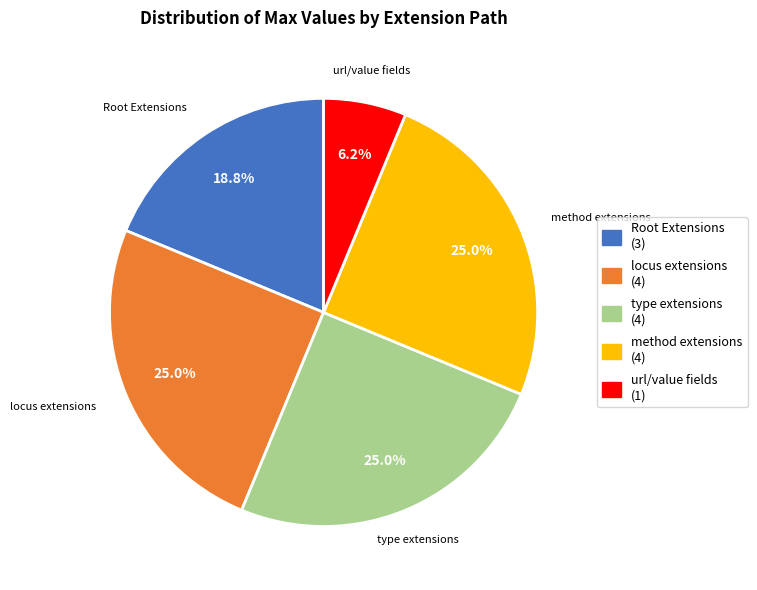

How many slices are in this pie chart?

5